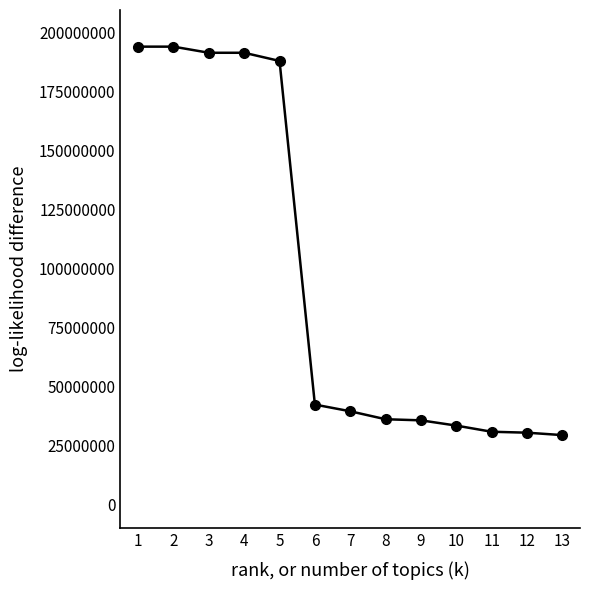

How many lines are shown in the chart?

1